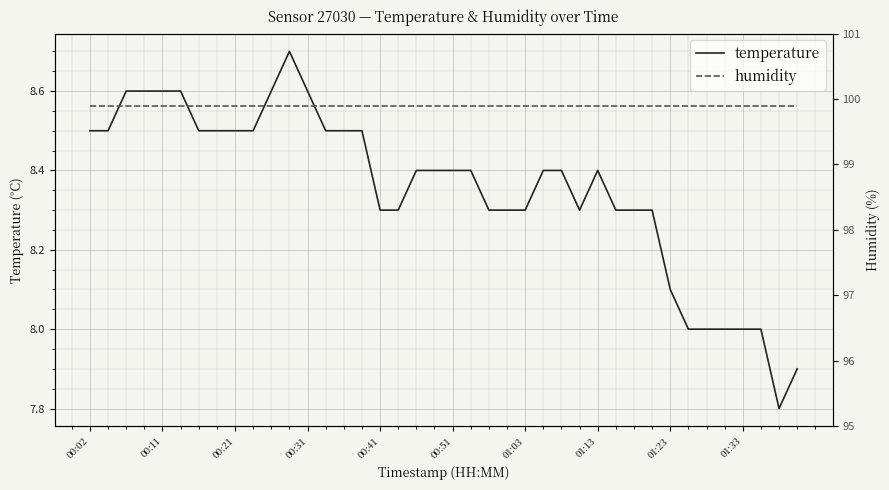

How many categories are shown in the chart?

40